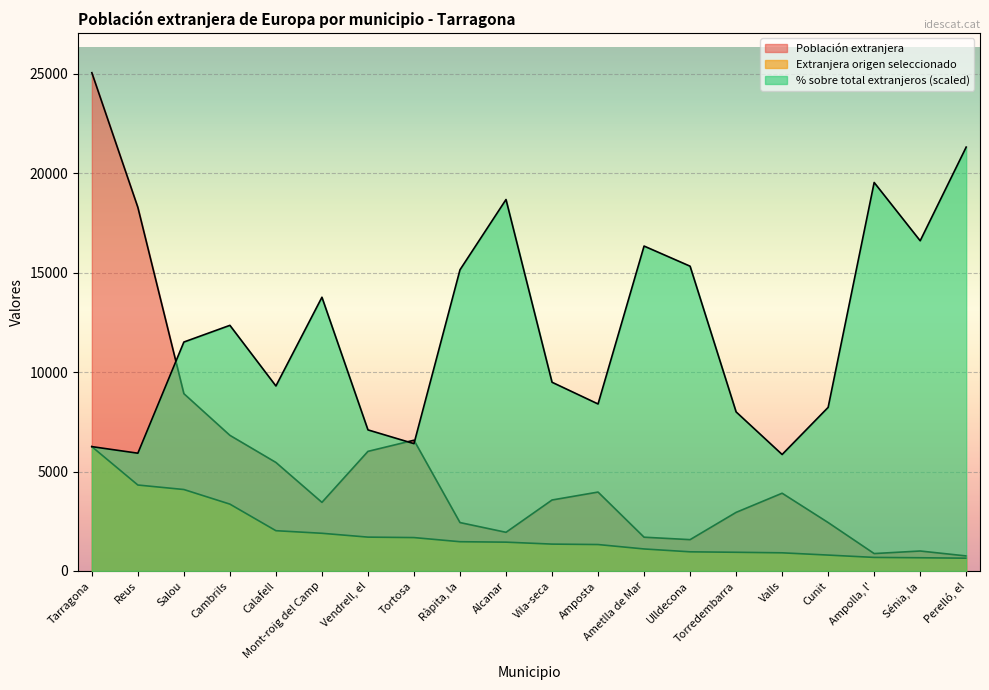

How many intersections are there between % sobre total extranjeros and Población extranjera?

3